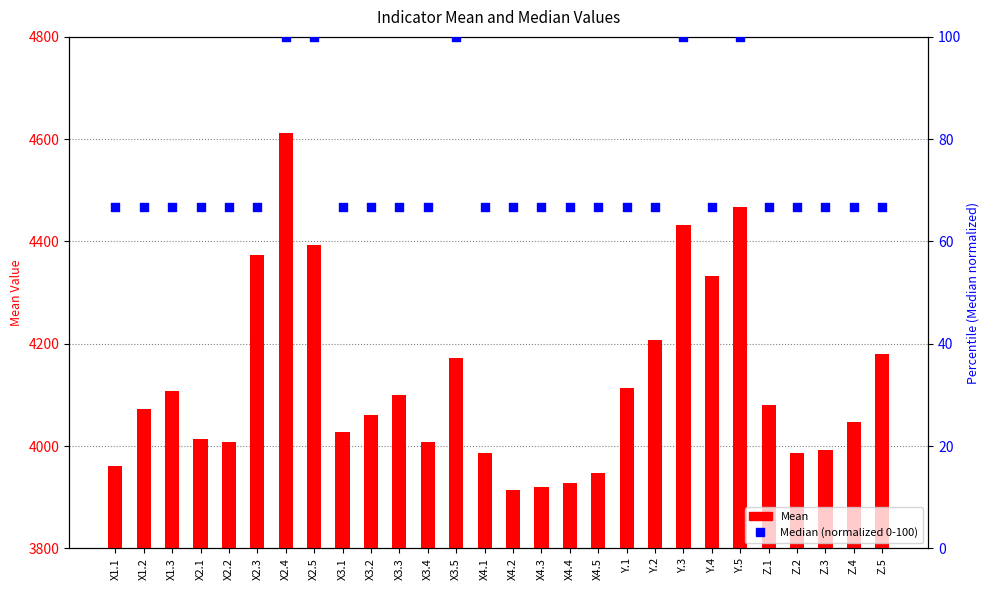

At how many categories does at least one series exceed 3158?

28